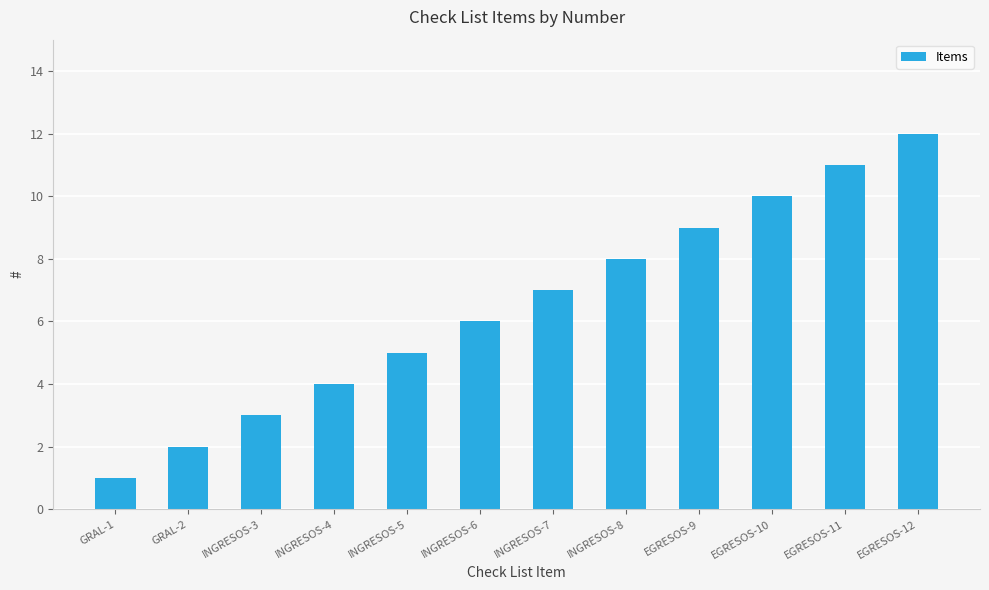

Which label corresponds to the largest value in the chart?

EGRESOS-12